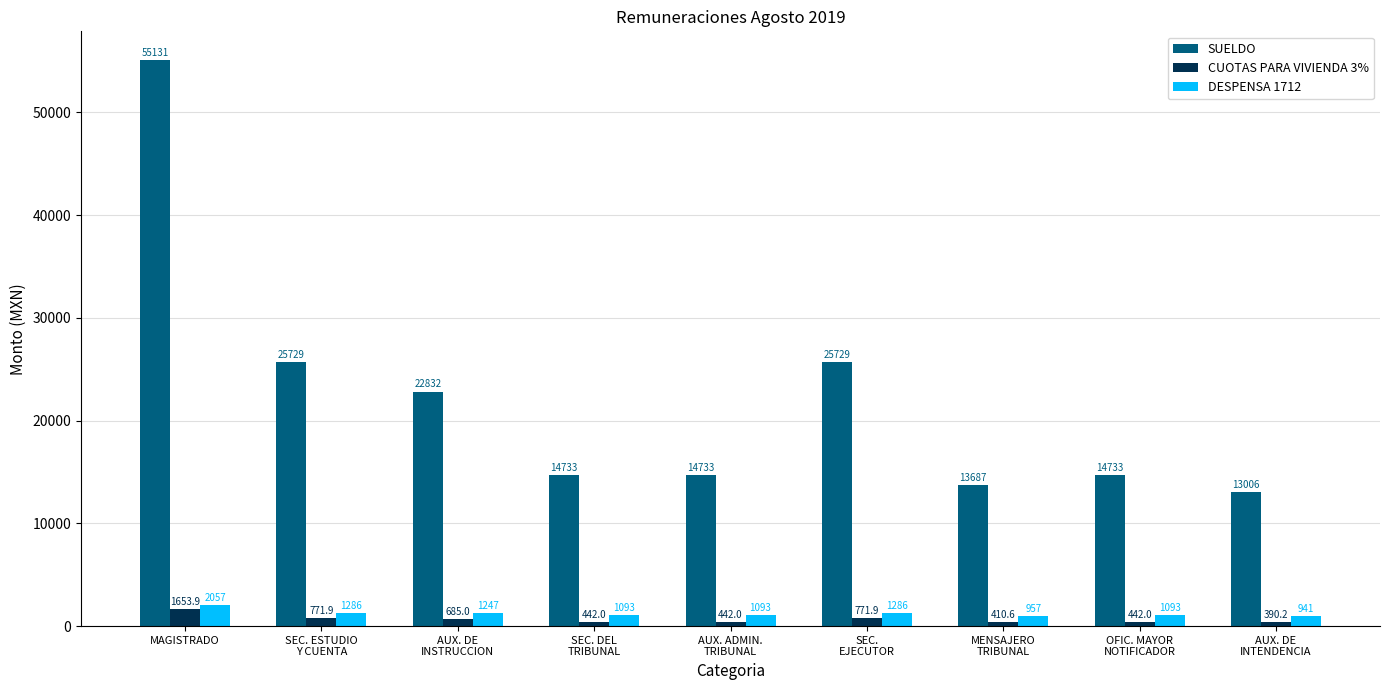

Count the number of data series in this chart.

3